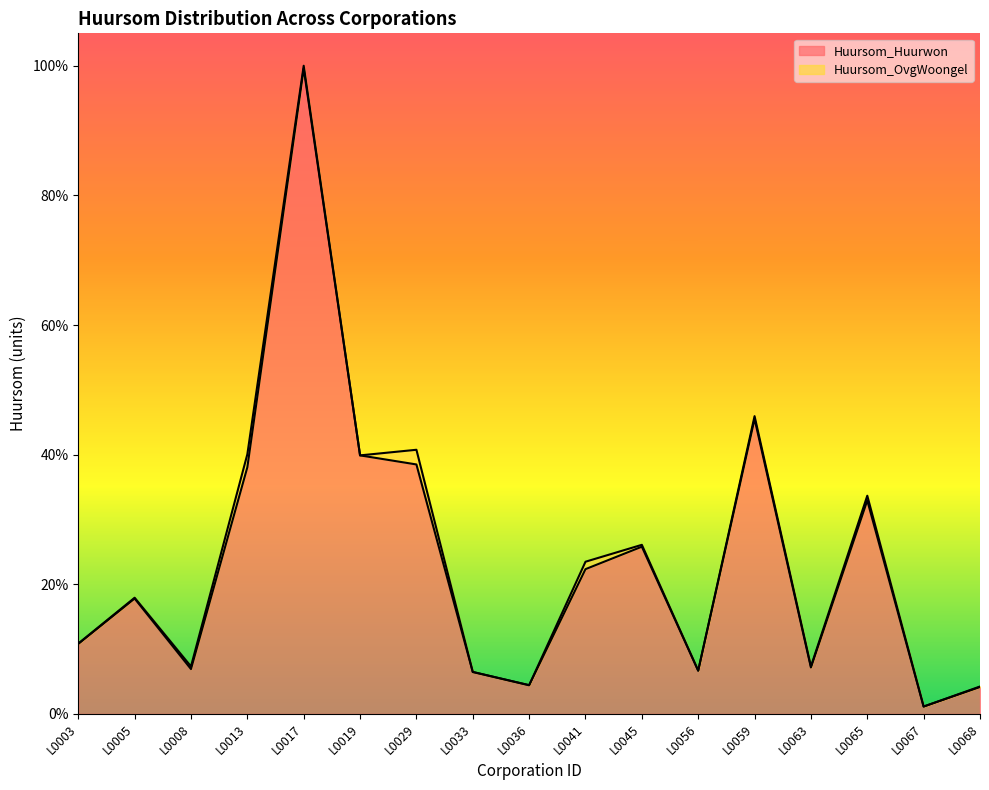

What is the difference between the values at L0017 and L0059?

0.5